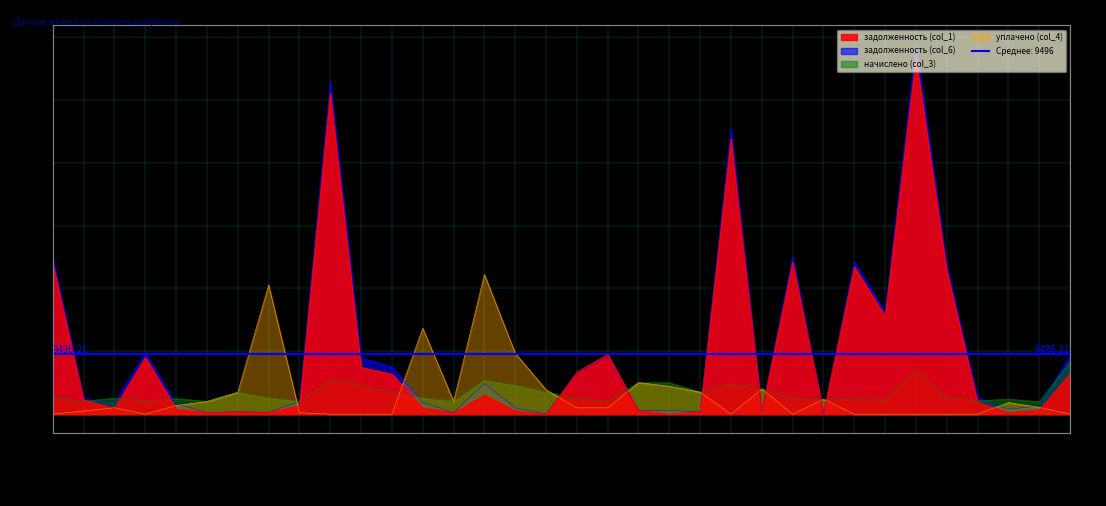

What are all the series names shown in the legend?

задолженность (col_1), задолженность (col_6), начислено (col_3), уплачено (col_4)